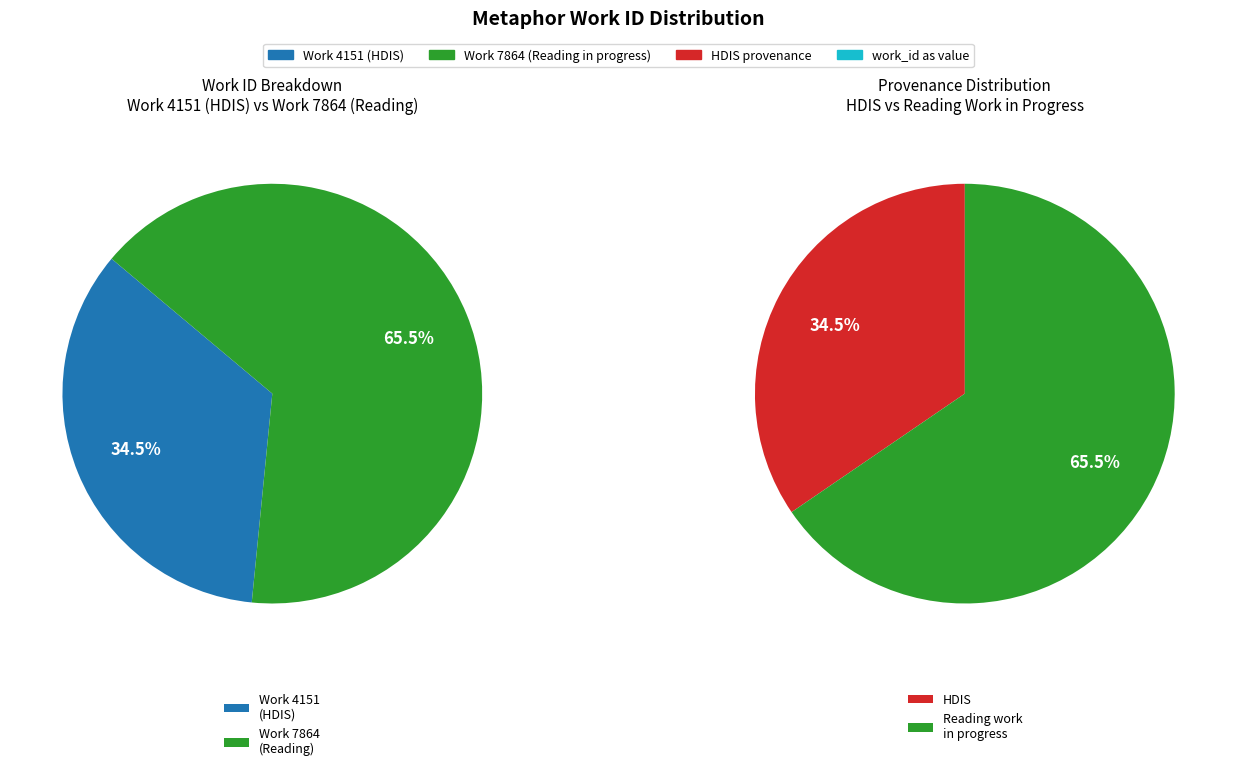

To the nearest percent, what is the average slice percentage?

50%